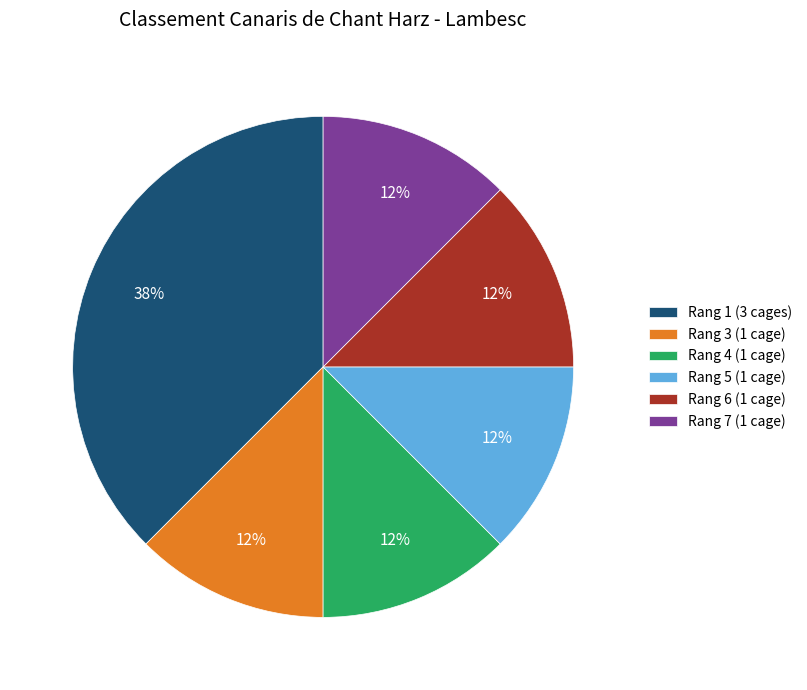

Does Rang 3 account for over 50% of the chart?

No